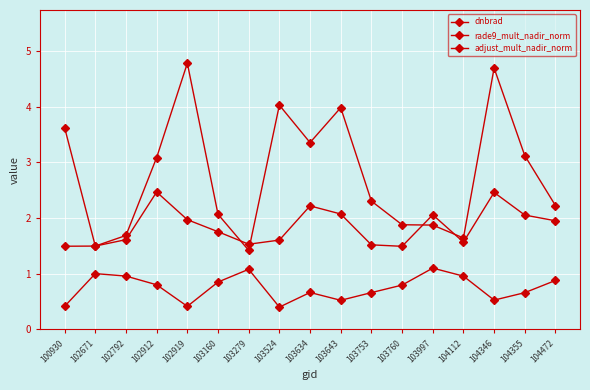

Where is the first local minimum for adjust_mult_nadir_norm?

102919